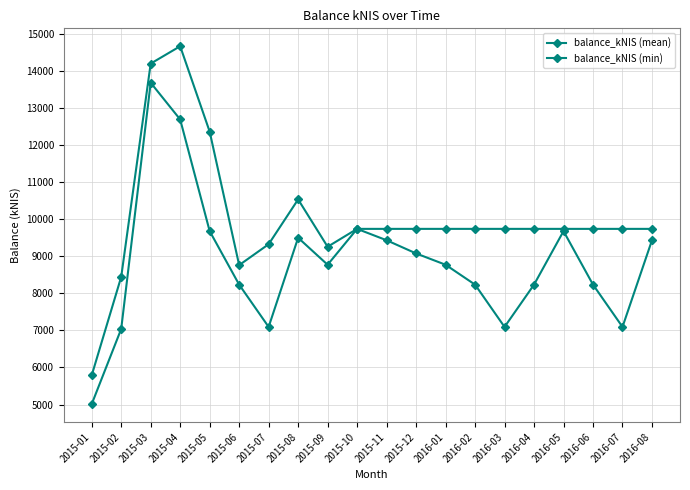

Which series has the largest total across all categories?

balance_kNIS (mean)